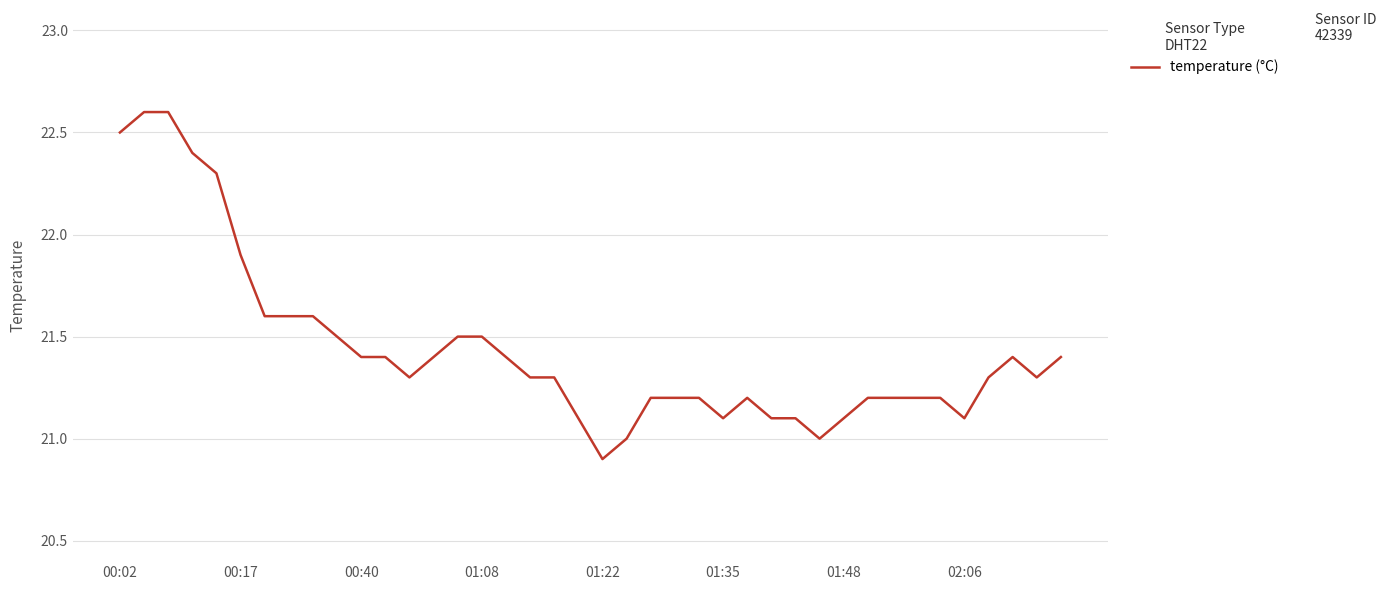

What is the difference between the maximum and minimum values?

1.7